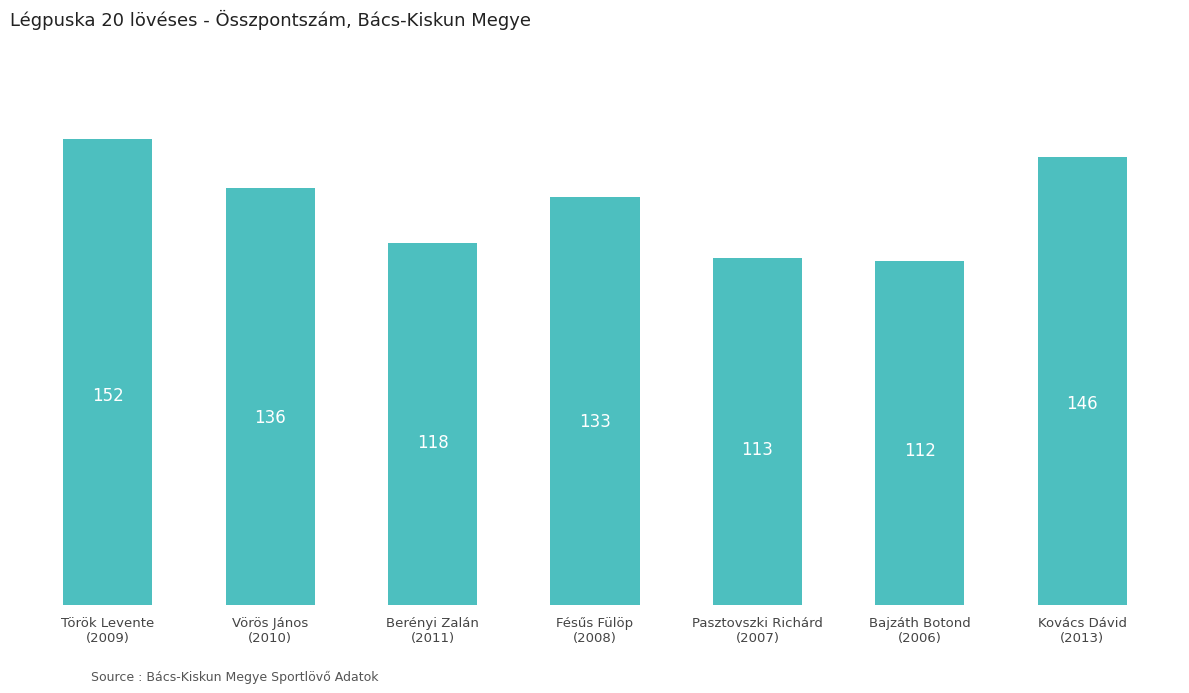

At which label does the data first exceed 133?

Török Levente
(2009)